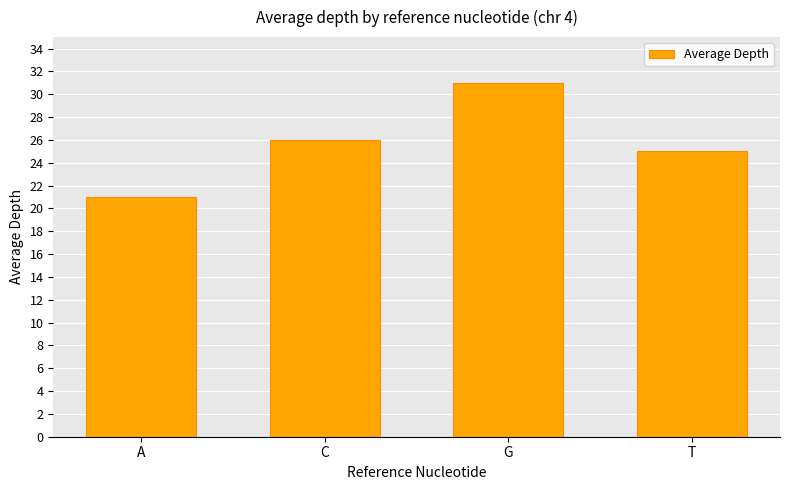

Read the value at G, to the nearest 5.

30